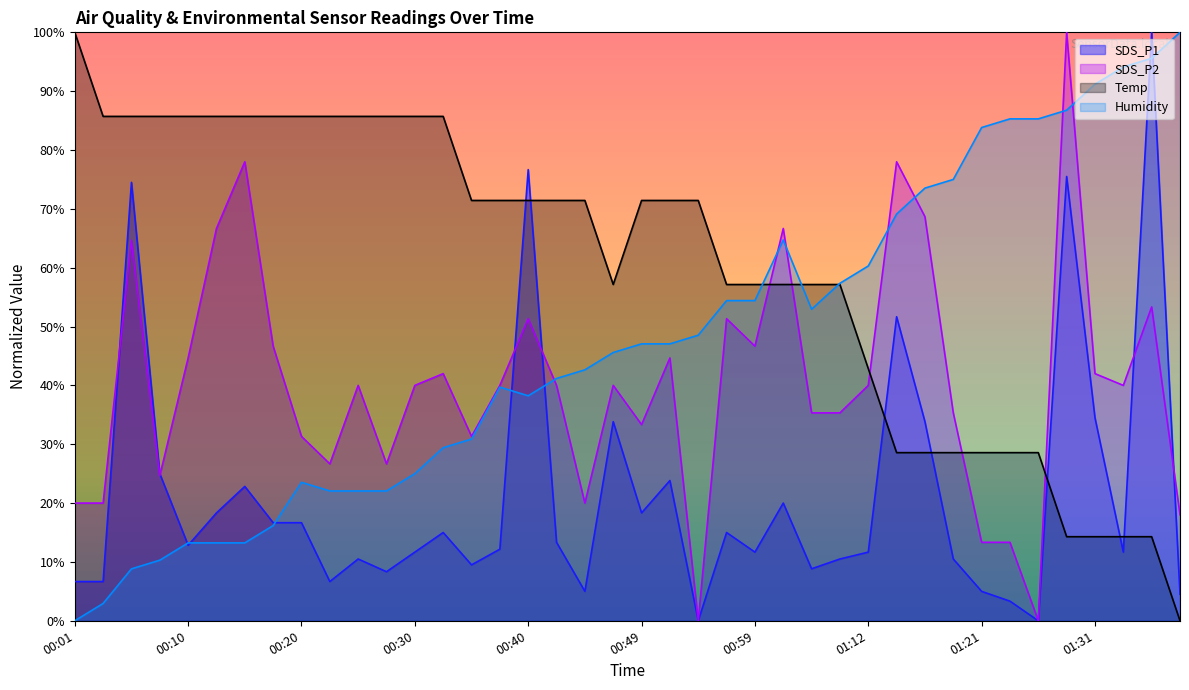

List the series in order of their peak value, highest first.

Humidity, SDS_P1, SDS_P2, Temp